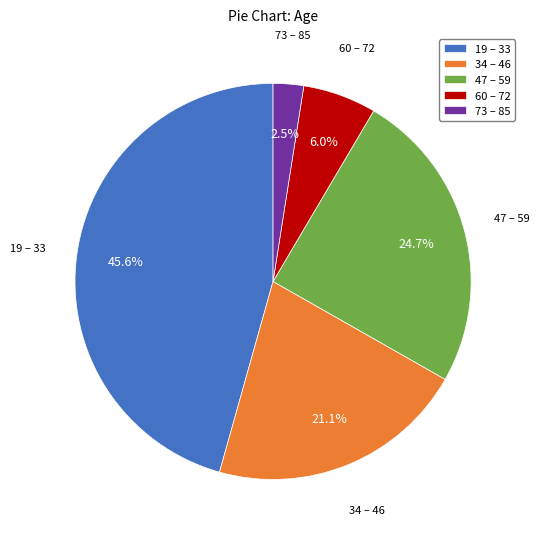

Is there a majority slice in this chart?

No